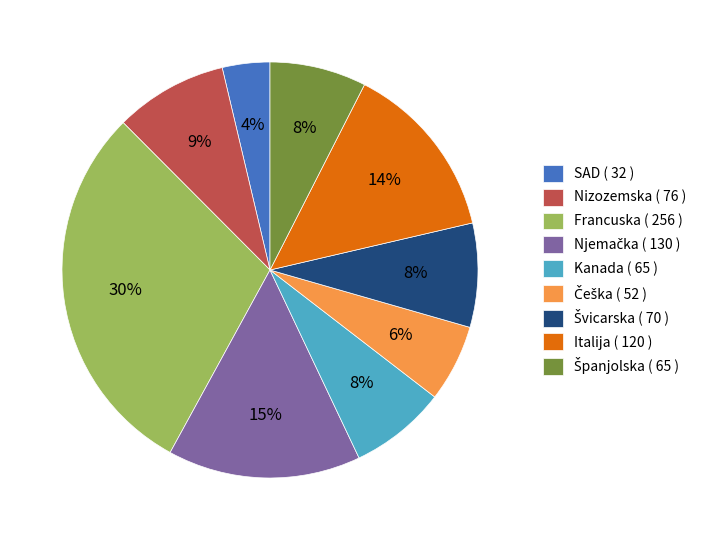

Is the sum of Nizozemska ( 76 ) and Kanada ( 65 ) greater than half?

No